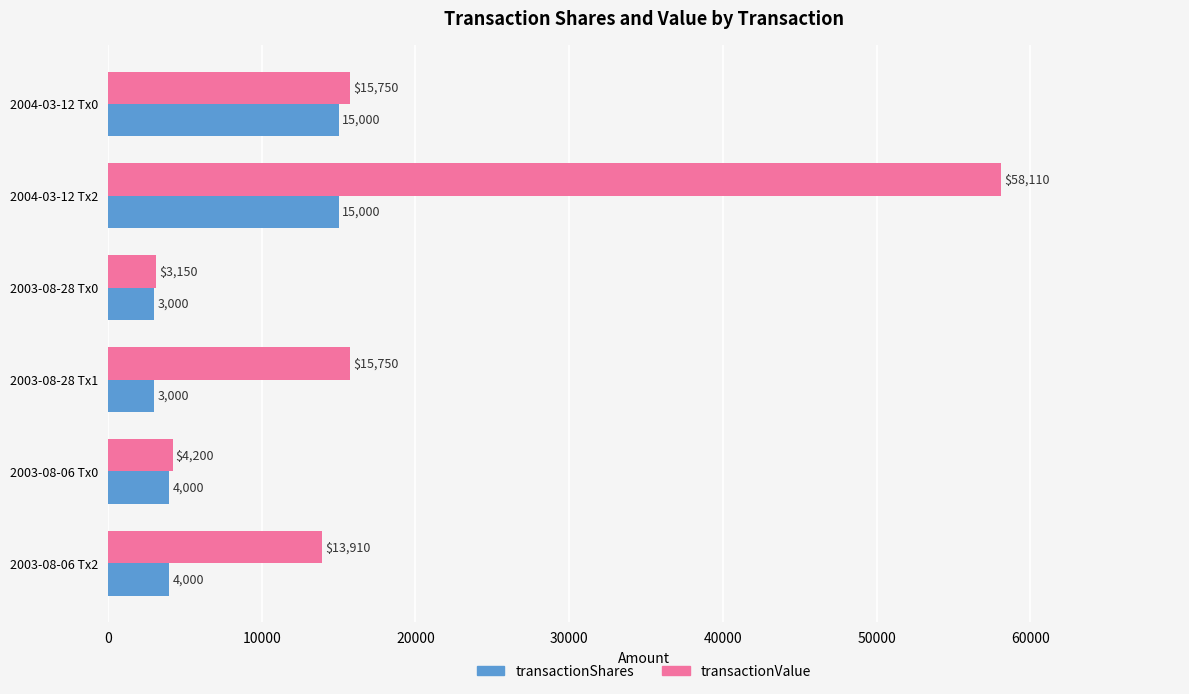

What is the highest value of the transactionShares series?

15000